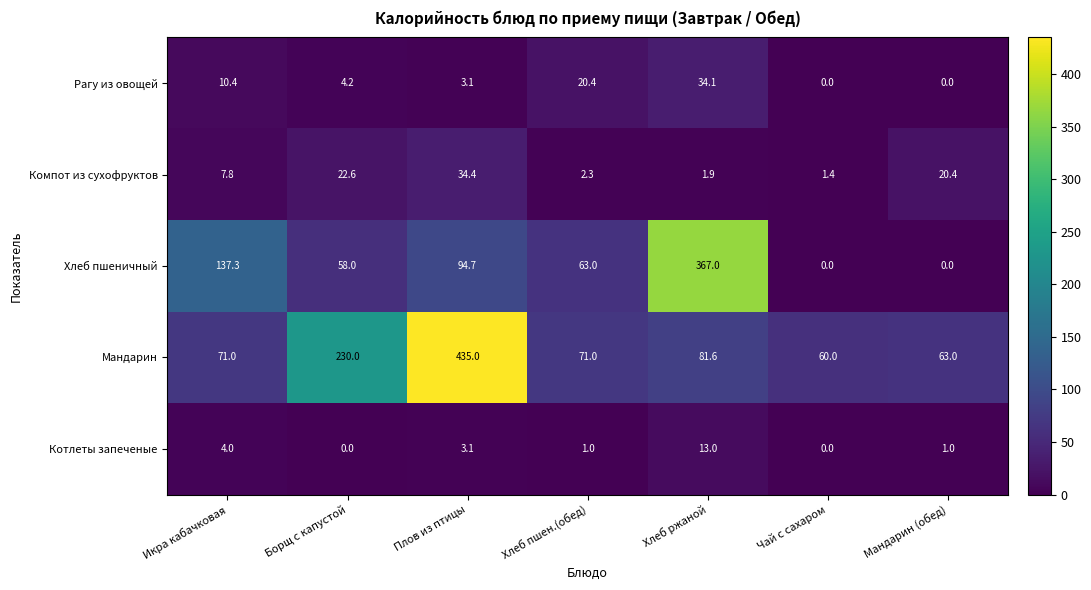

Where does the Хлеб пшеничный series first go above 63?

Икра кабачковая